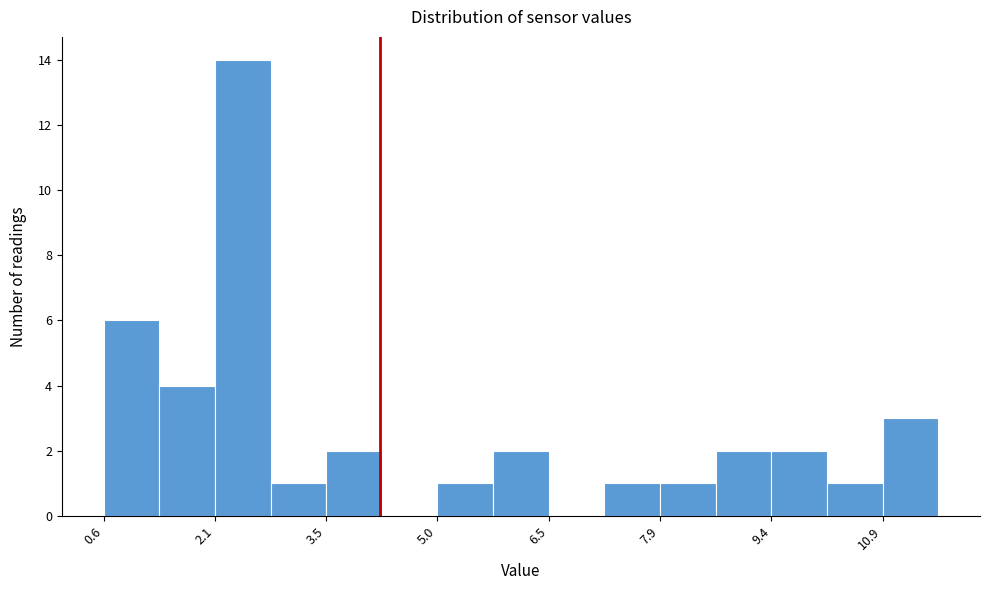

Around what value on the x-axis is the tallest bar? Give the approximate position of its centre, as read against the axis.

2.4